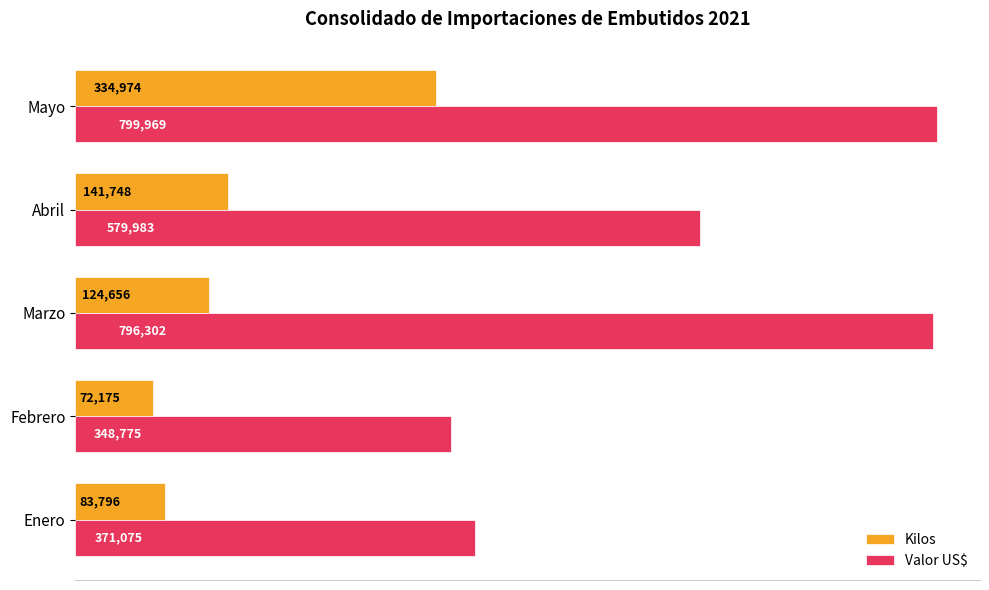

Which series has the widest spread of values?

Valor US$